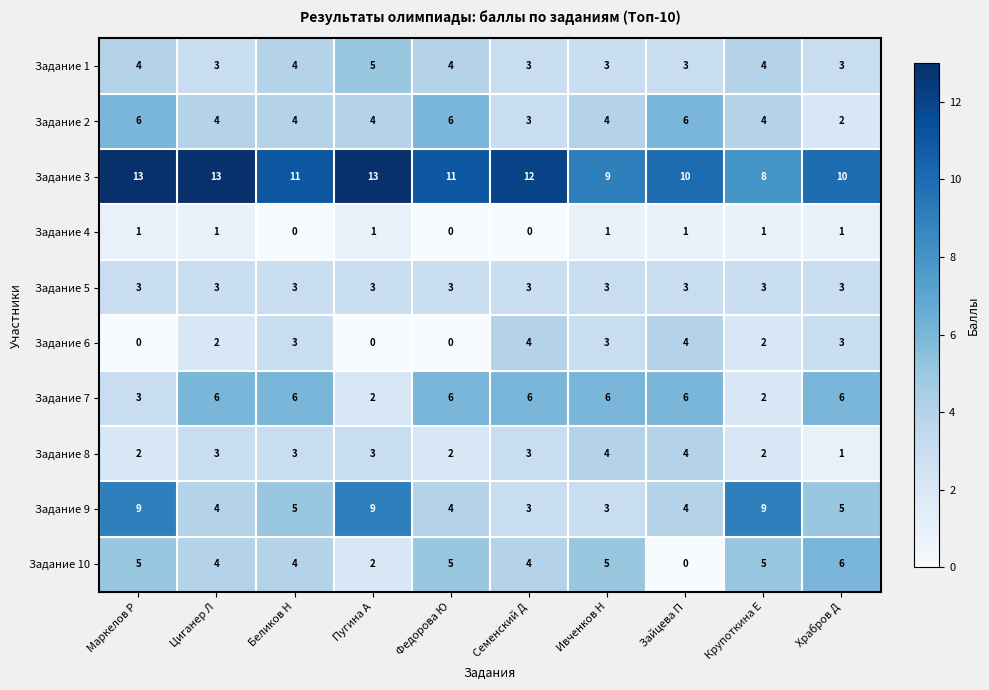

How many distinct data groups are displayed?

10